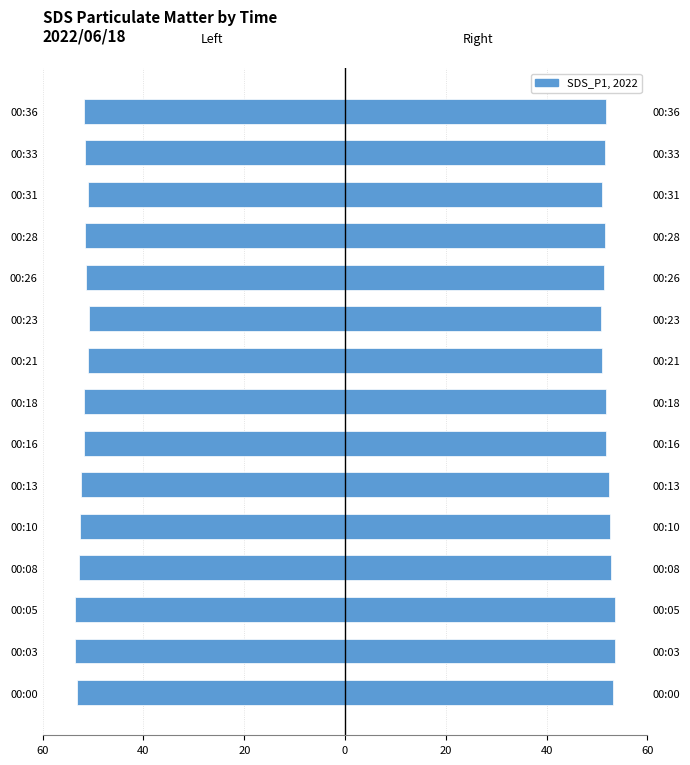

How many groups of bars are there?

15